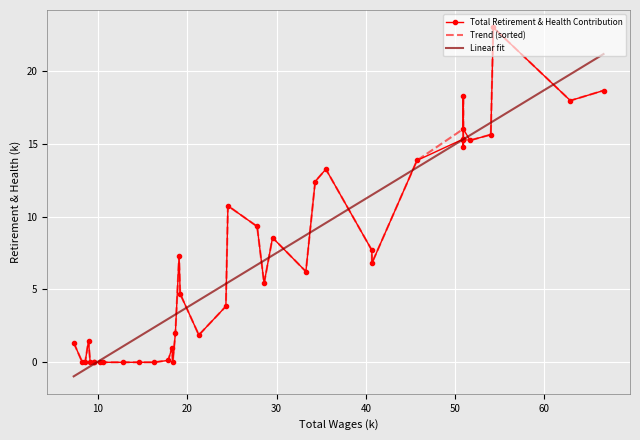

What is the minimum value for Linear fit?

-1.0